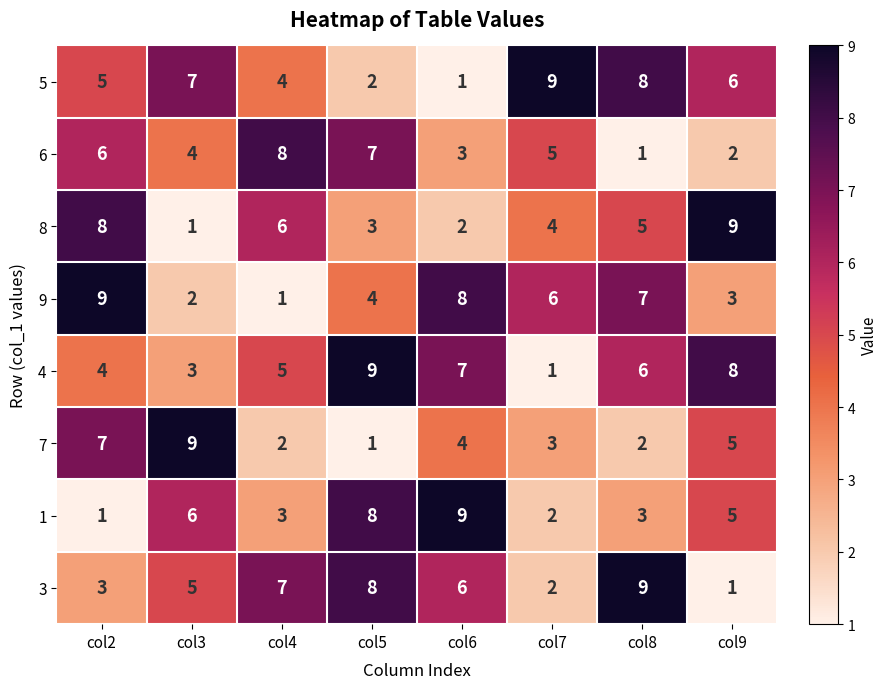

Between col6 and col7, which series saw the biggest shift?

5